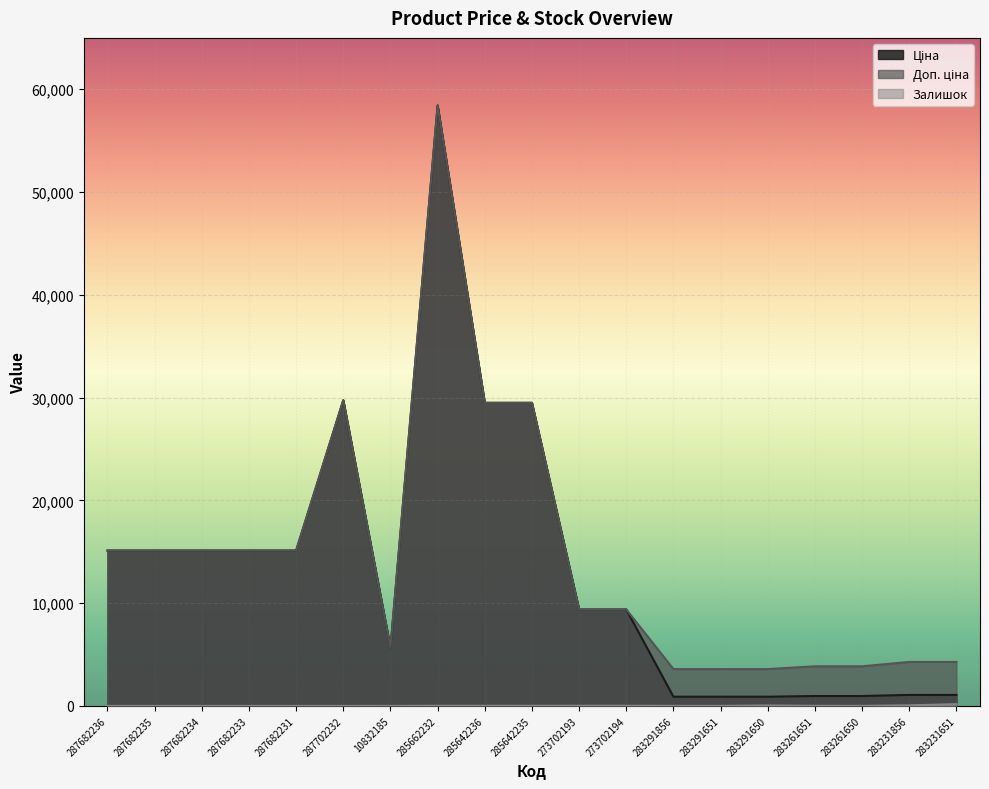

Count the number of data series in this chart.

3